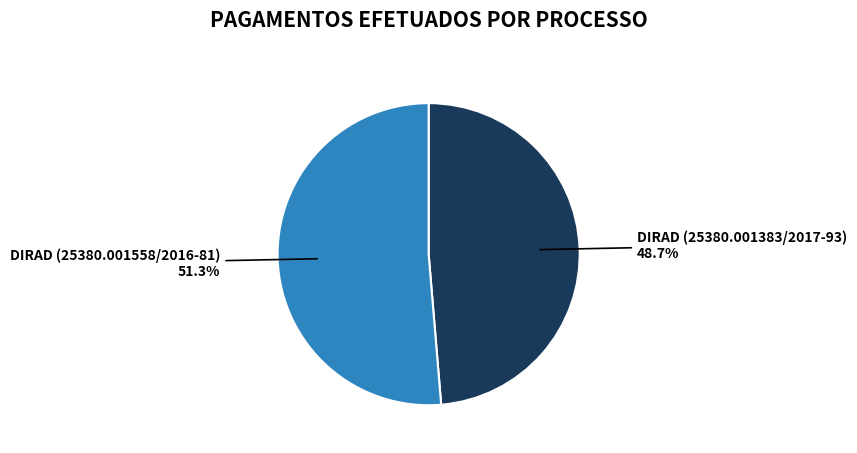

Does any single category account for the majority?

Yes